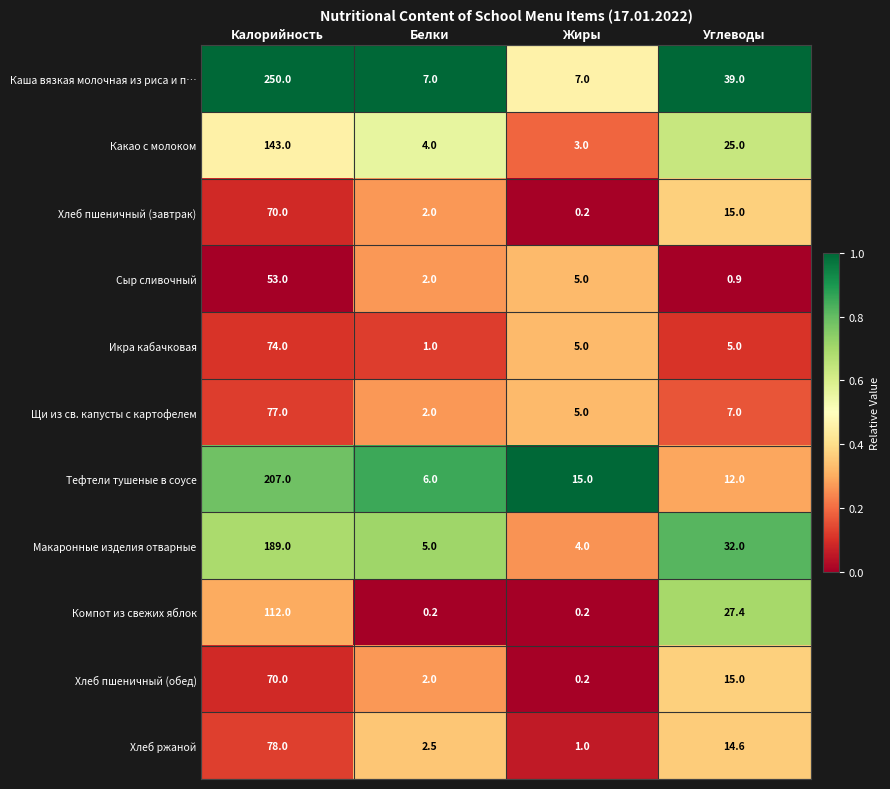

At which label is Хлеб пшеничный (завтрак) closest to 35?

Углеводы